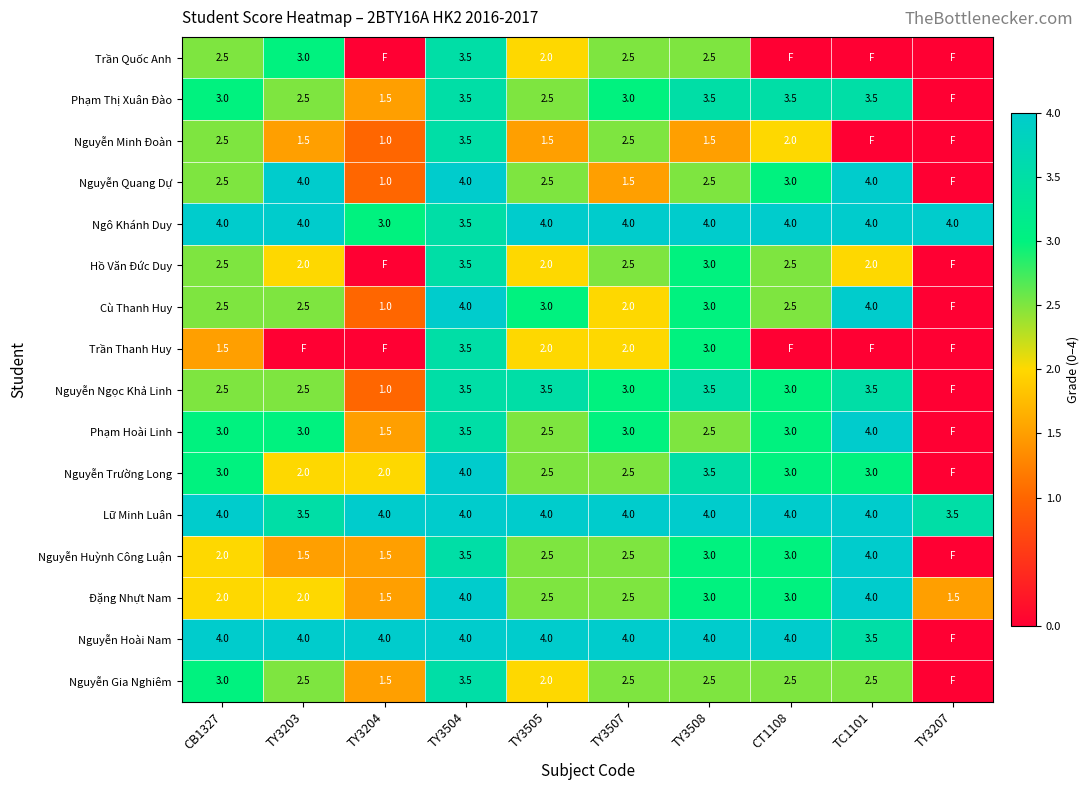

What is the difference between the highest and lowest values at CT1108?

4.0